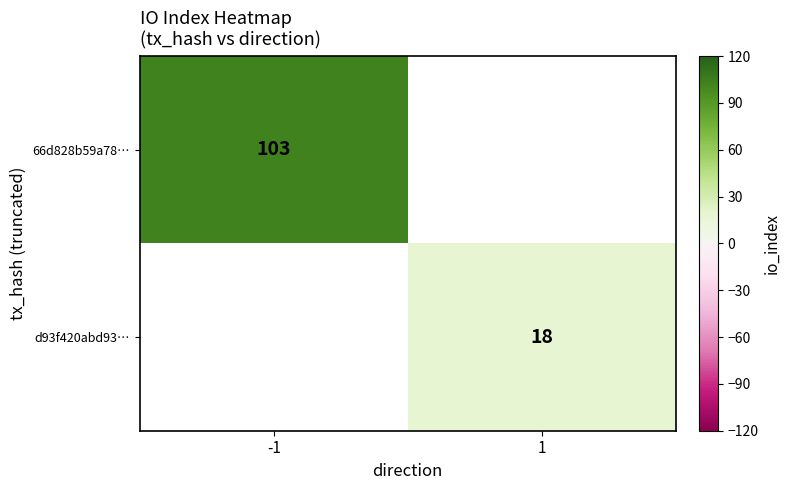

Is it true that 66d828b59a78… equals 30 at -1?

False